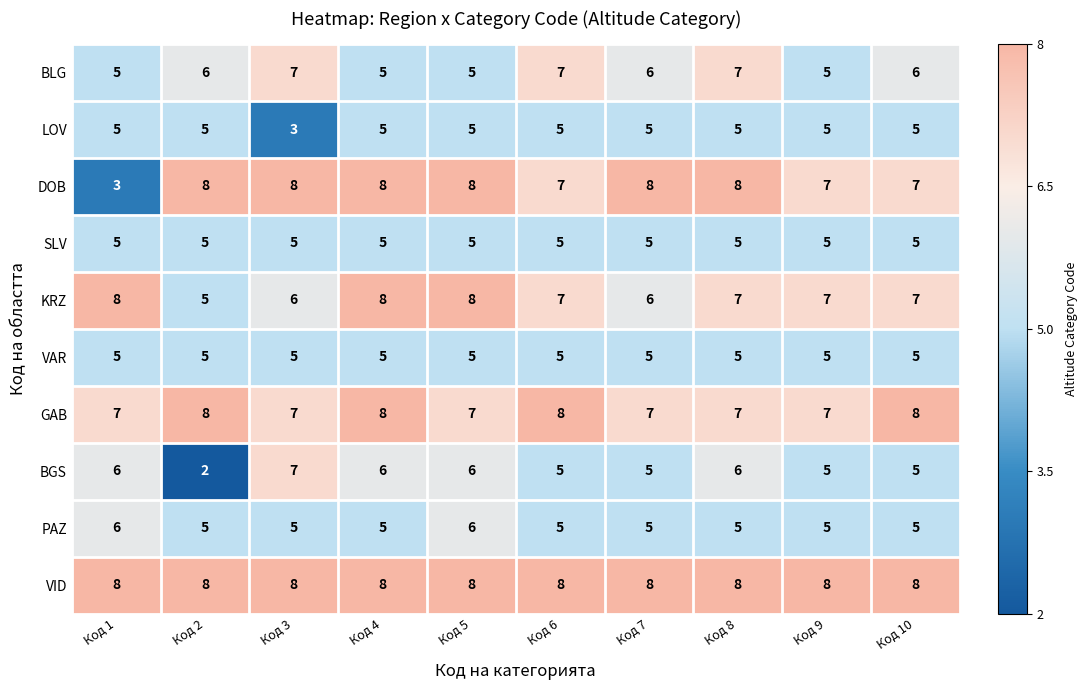

What is the spread (max minus min) of values at Код 5?

3